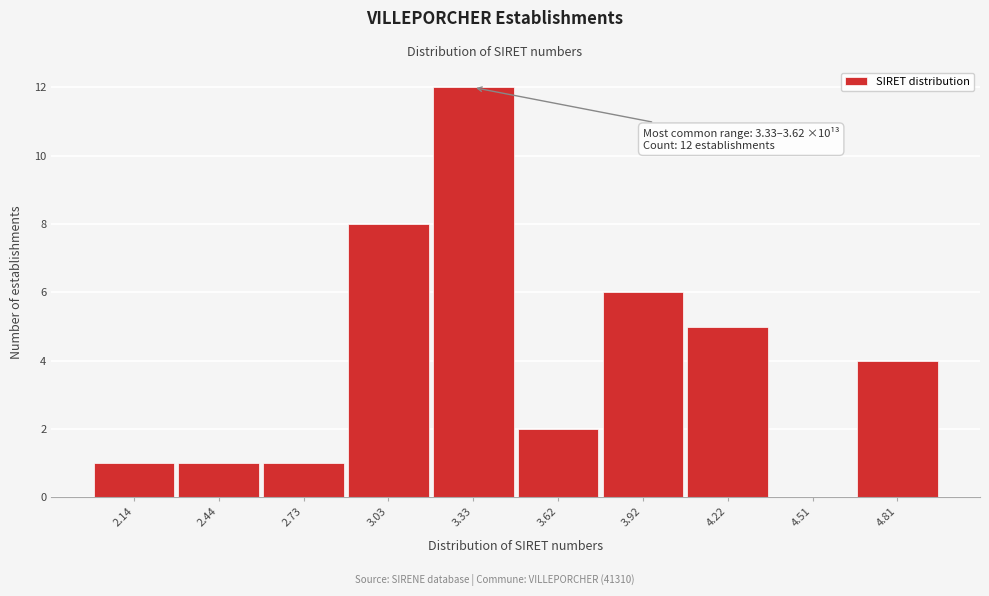

Reading right to left, what are all the values shown in this chart?

4.81=4	4.51=0	4.22=5	3.92=6	3.62=2	3.33=12	3.03=8	2.73=1	2.44=1	2.14=1